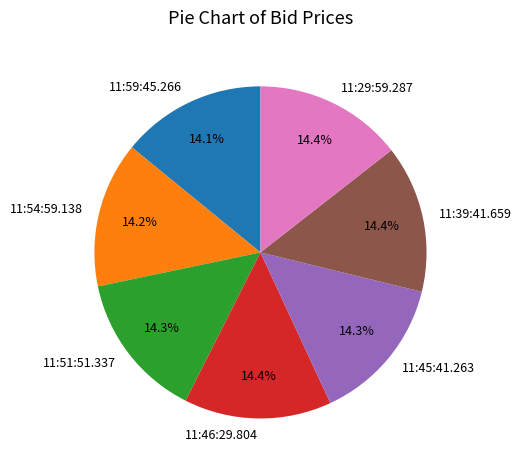

What percentage is NOT represented by 11:59:45.266?

85.9%